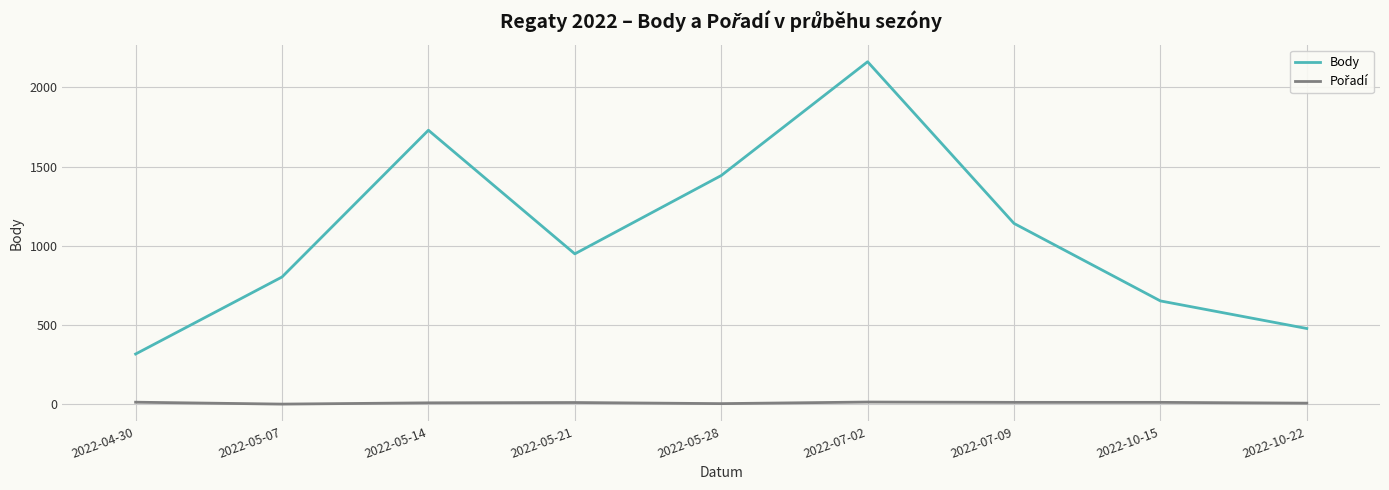

What is the greatest value displayed?

2162